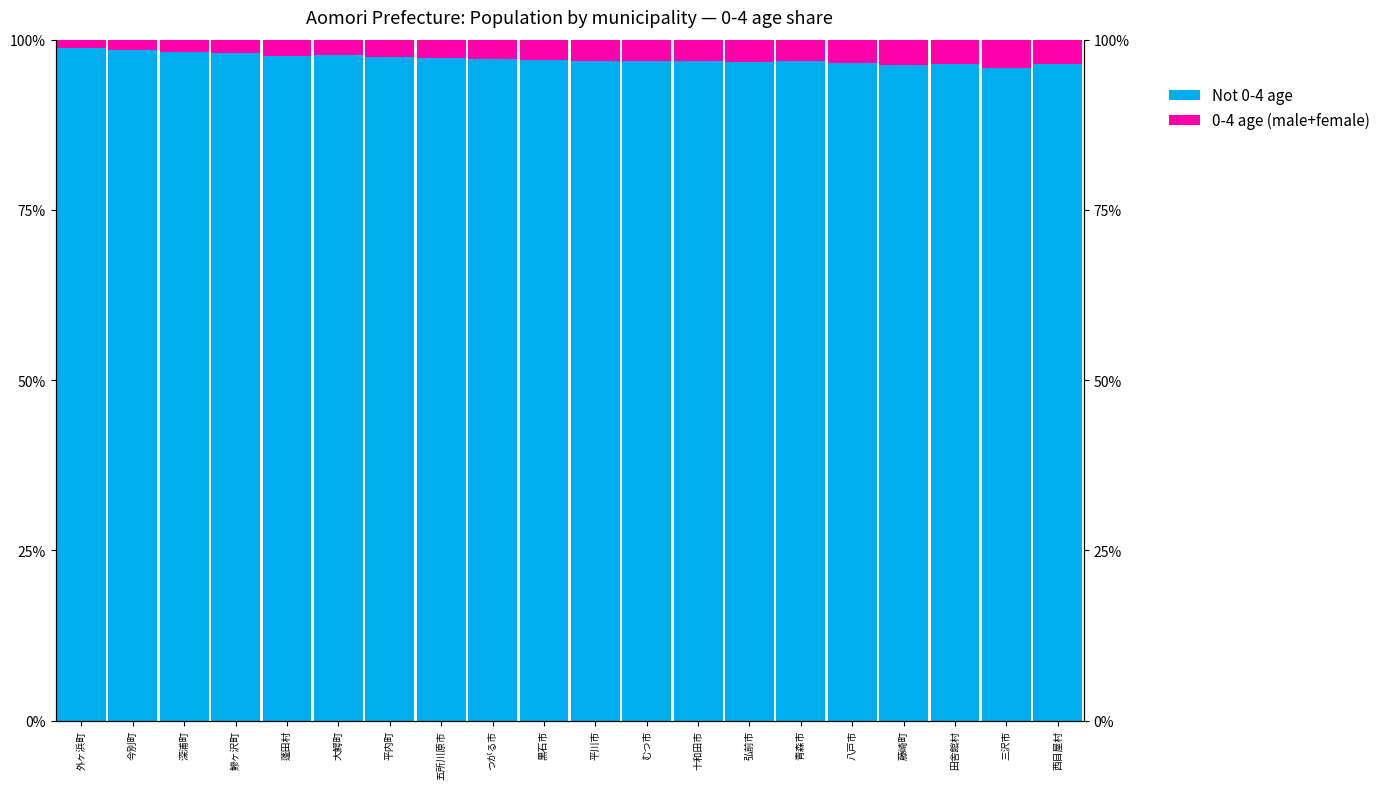

What is the label of the 8th bar from the right?

十和田市